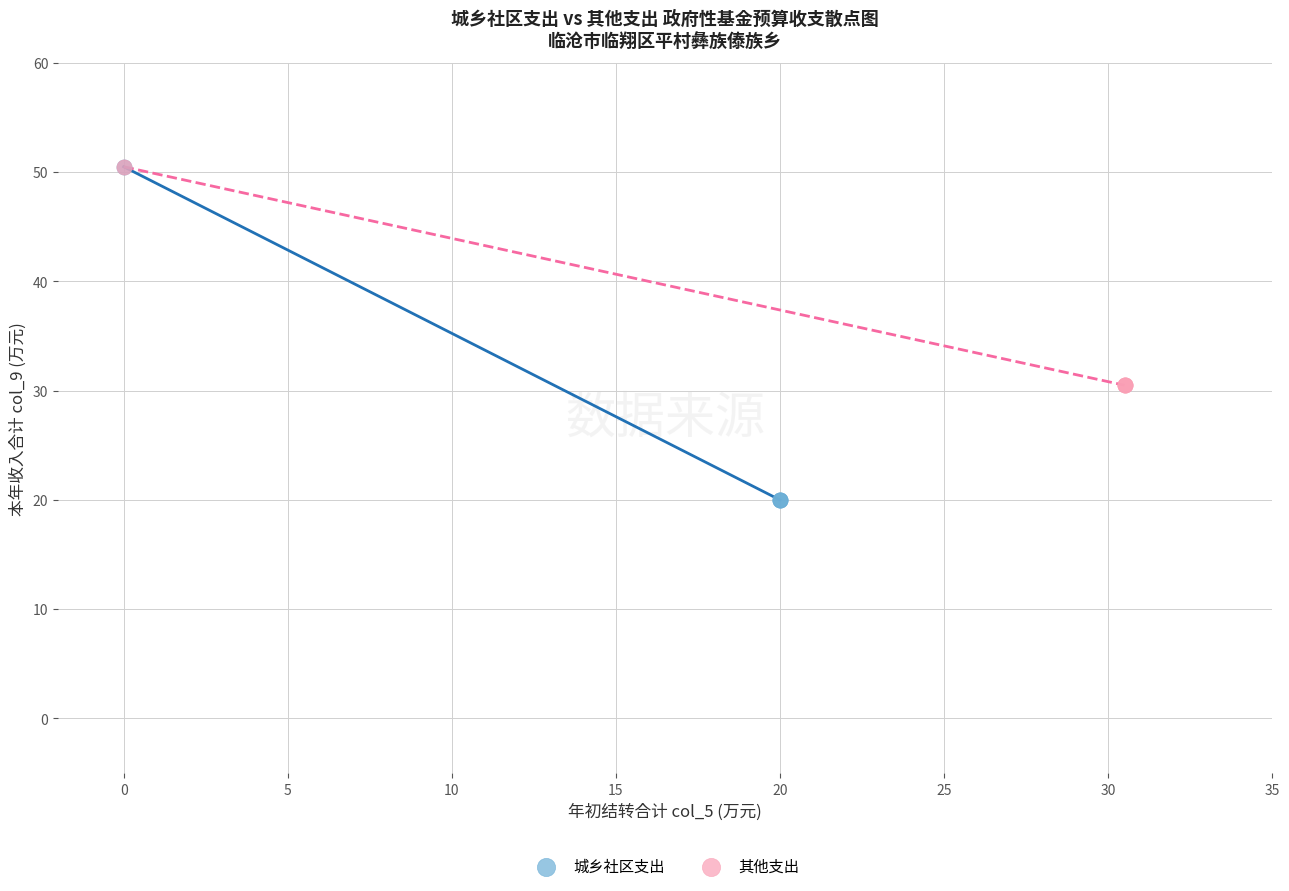

Which series has the largest Y range (max minus min)?

城乡社区支出